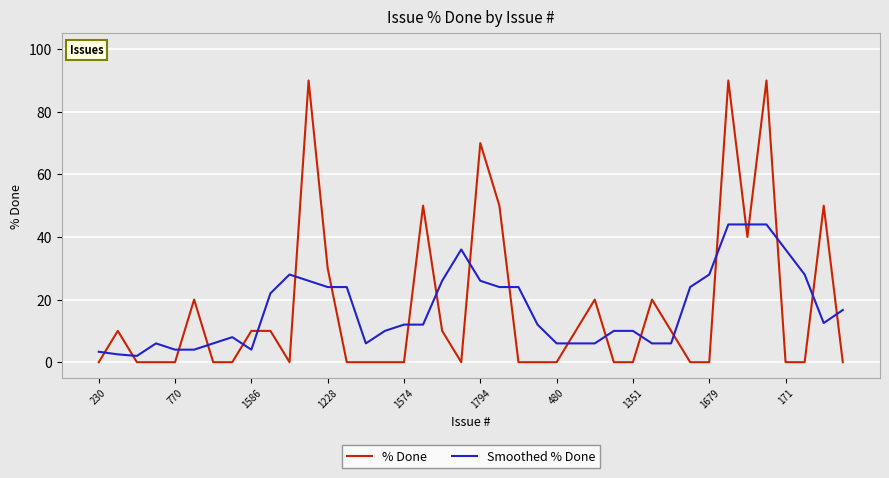

List the series in order of their peak value, highest first.

% Done, Smoothed % Done